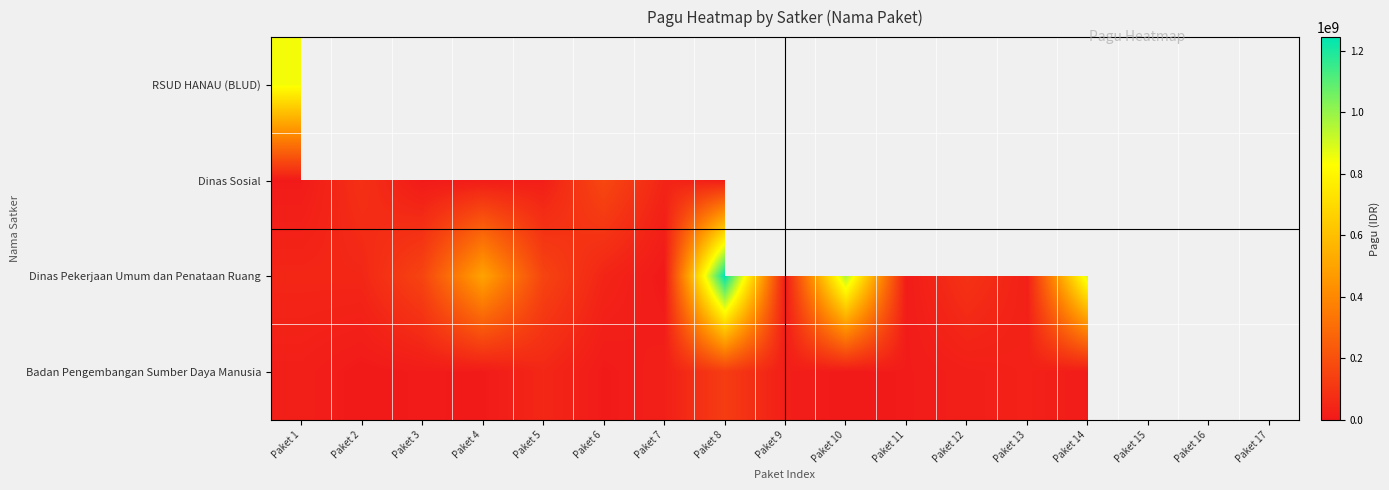

What value does the Dinas Pekerjaan Umum dan Penataan Ruang series have at Paket 8?

1244880000.0